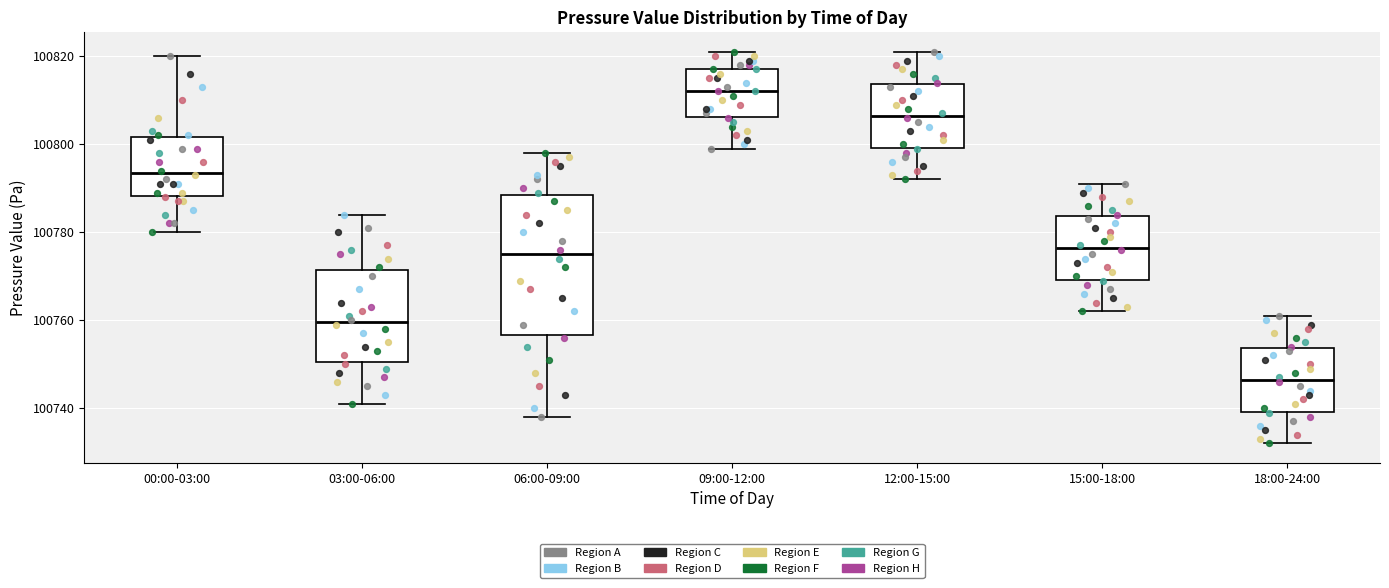

Which box is the tallest, from its lower edge to its upper edge?

06:00-09:00